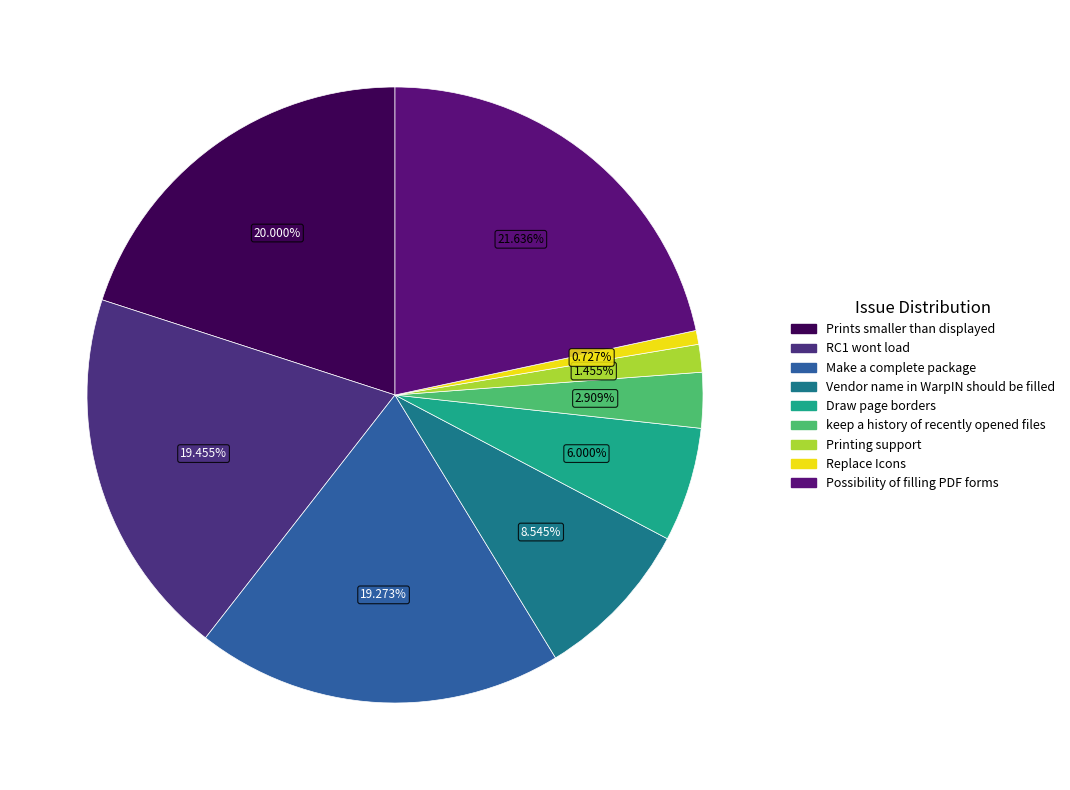

How much of the chart is everything except Possibility of filling PDF forms?

78.4%